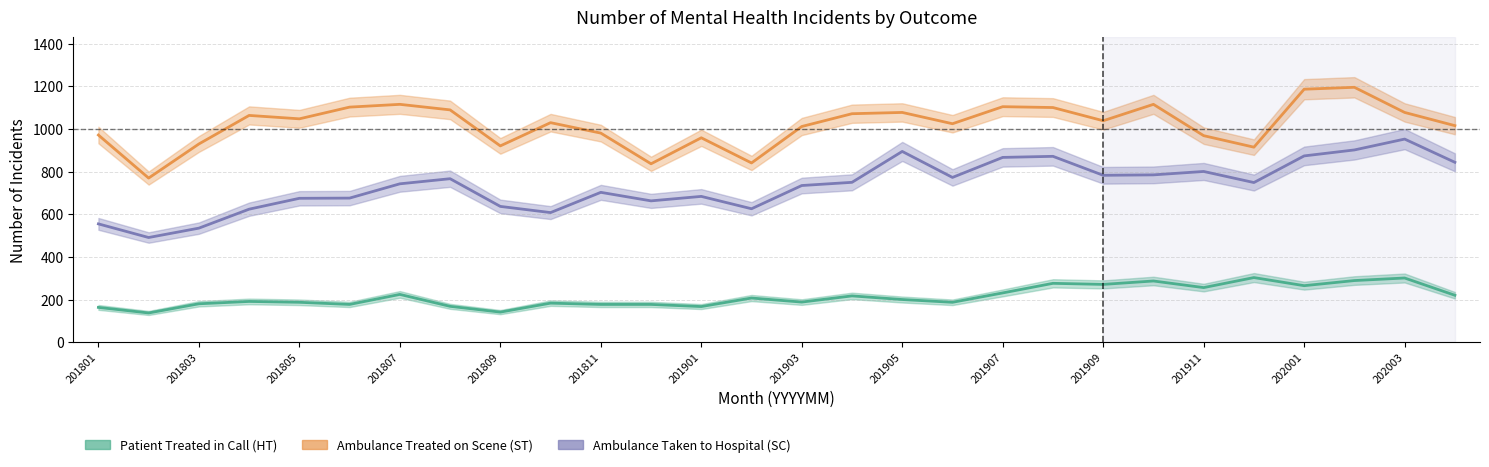

How many data points in Ambulance Treated on Scene (ST) are less than 1039?

14